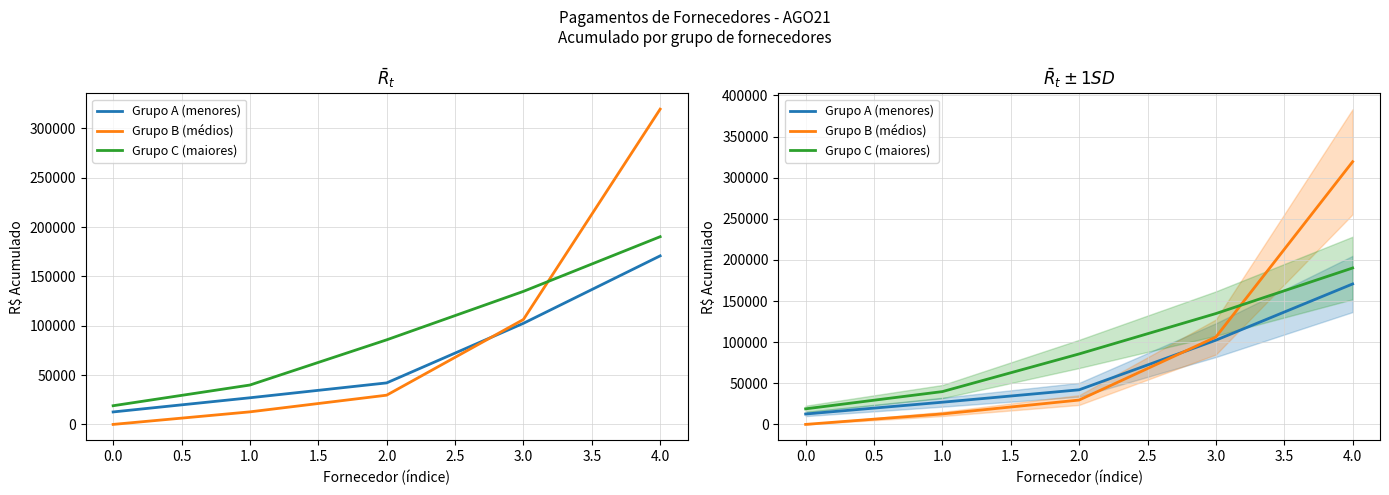

How many values in the Grupo A (menores) series are below 42124?

2